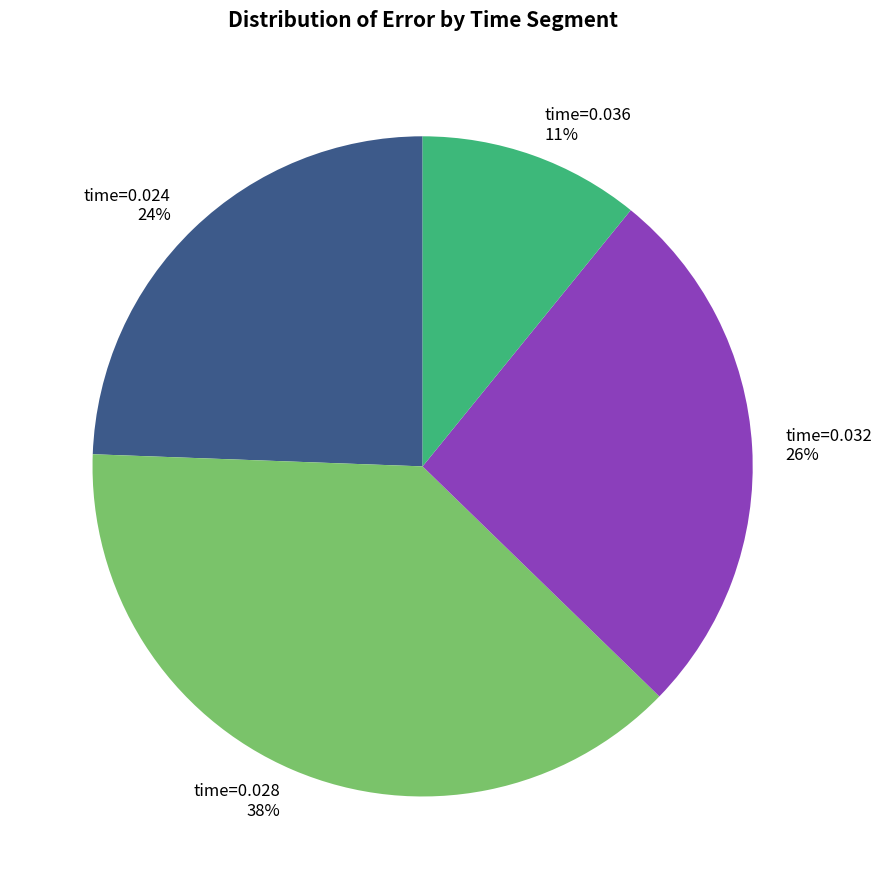

To the nearest percent, what is the average slice percentage?

25%